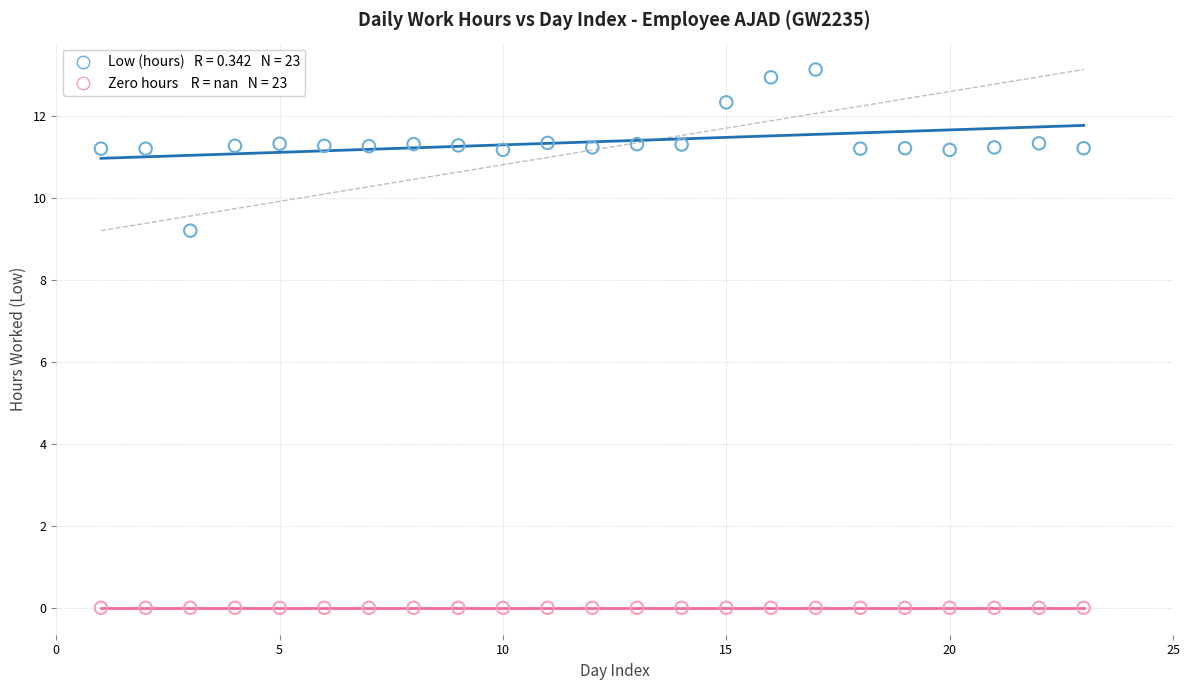

Across all series, what Y value is closest to 6?

9.2